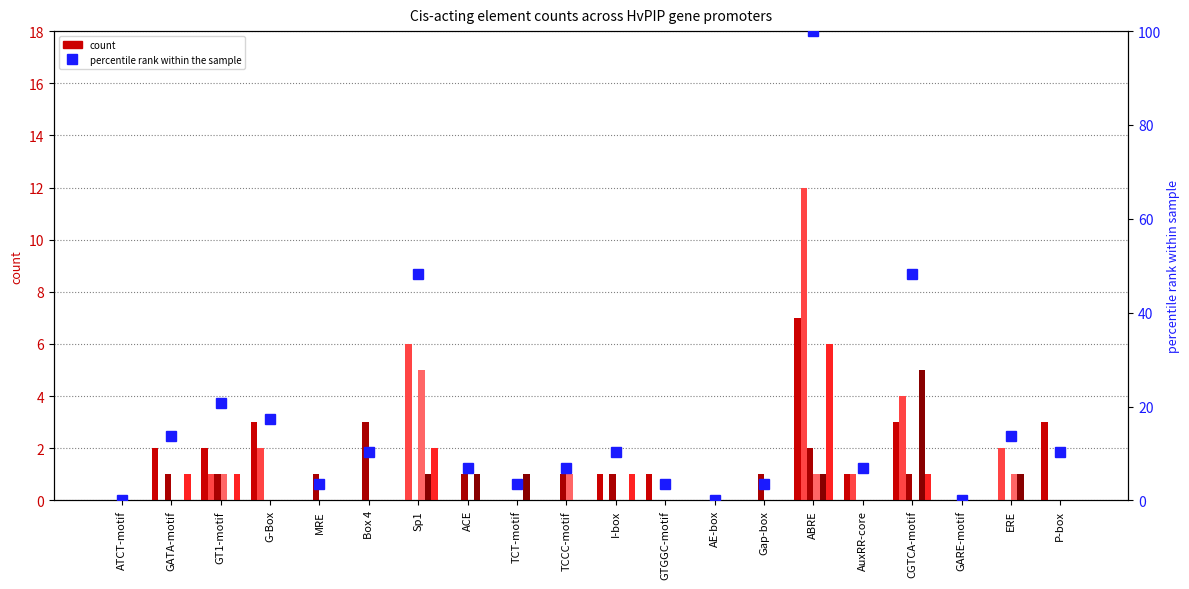

Is it true that HORVU.MOREX.r2.6HG0507820.1 equals 2 at GT1-motif?

False